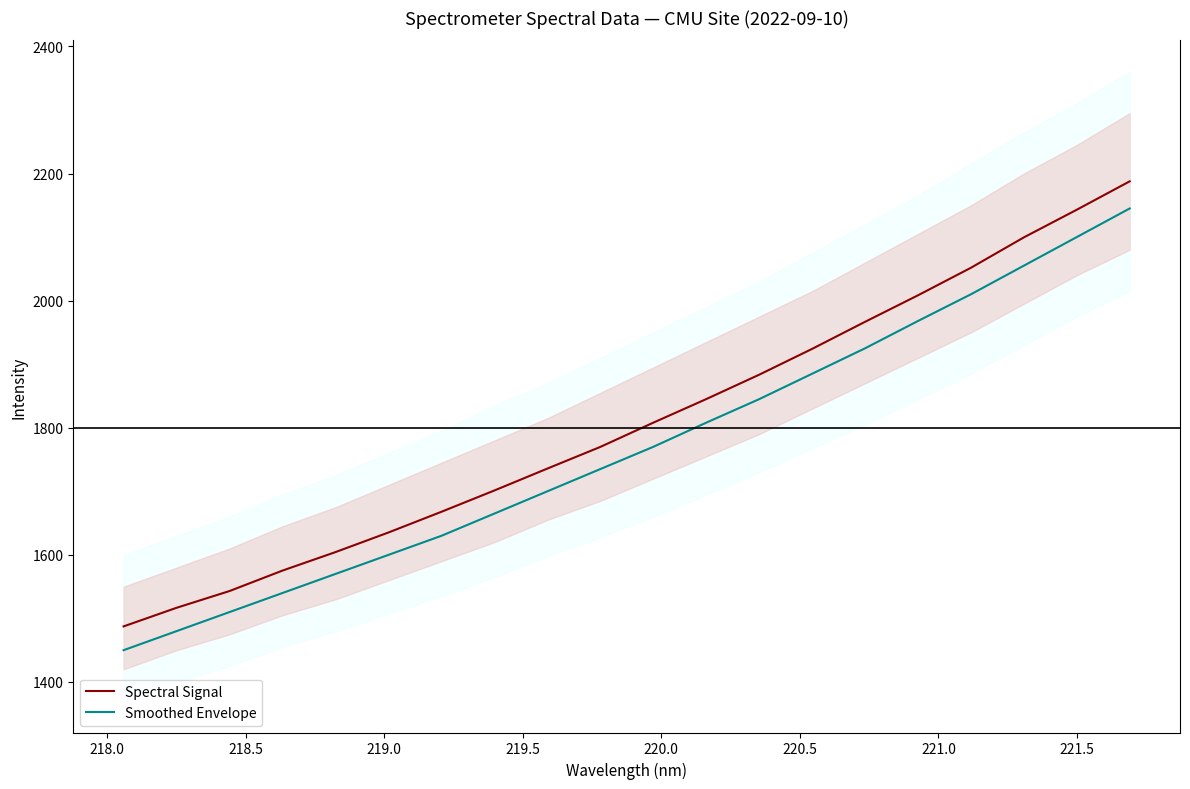

What is the maximum value for Spectral Signal?

2187.7